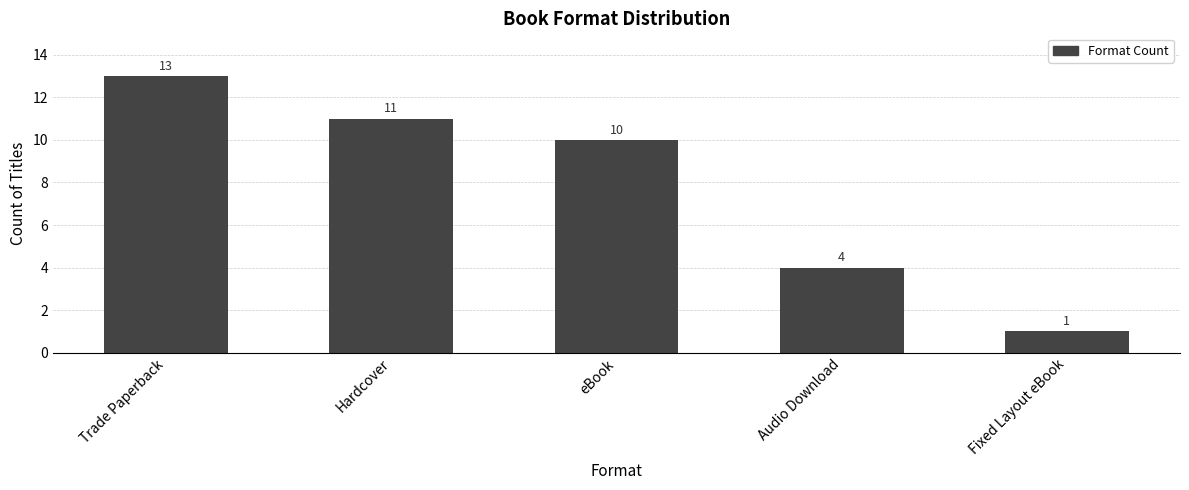

What is the difference between the values at Fixed Layout eBook and Trade Paperback?

12